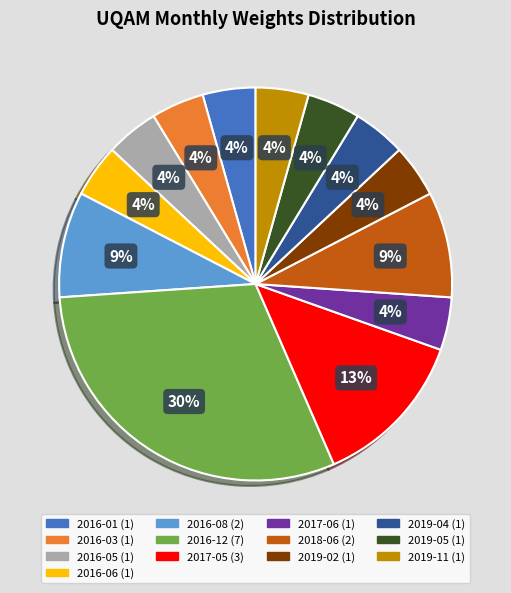

Do 2017-05 and 2019-02 together represent more than half of the pie?

No